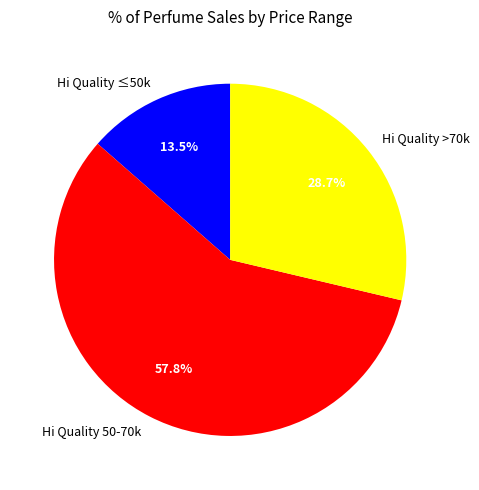

Rank the categories by value from highest to lowest.

Hi Quality 50-70k, Hi Quality >70k, Hi Quality ≤50k